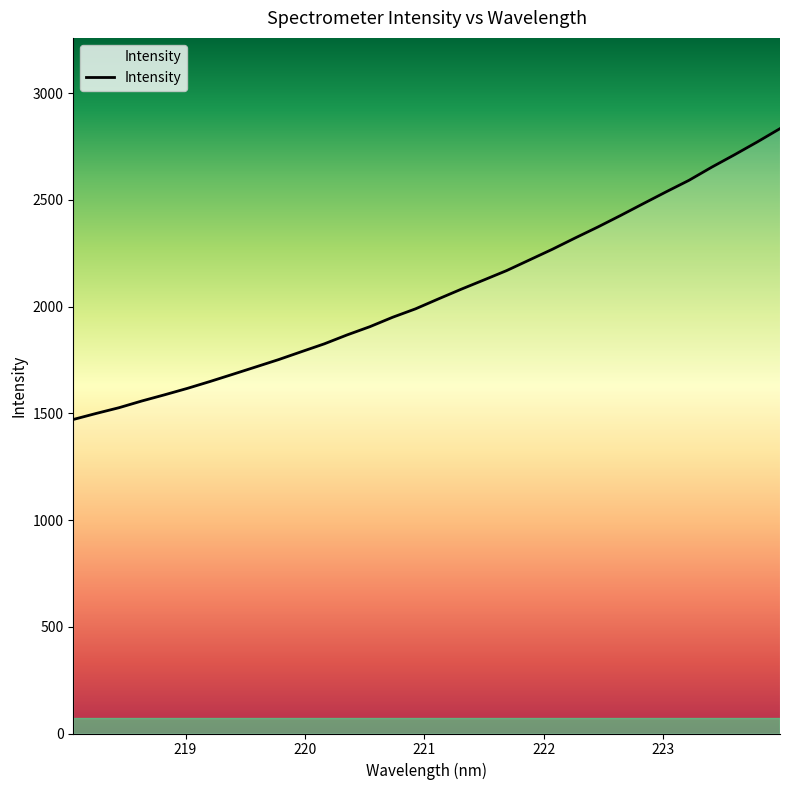

What is the minimum value shown in the chart?

1471.3